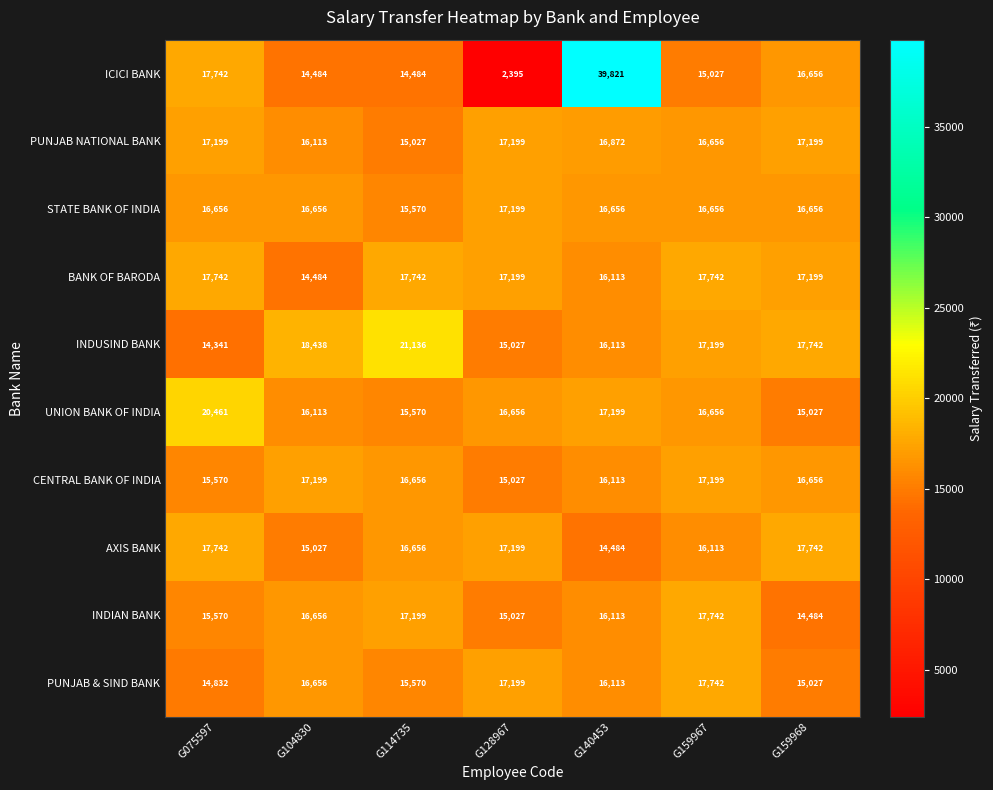

What is the average value of the AXIS BANK series?

16423